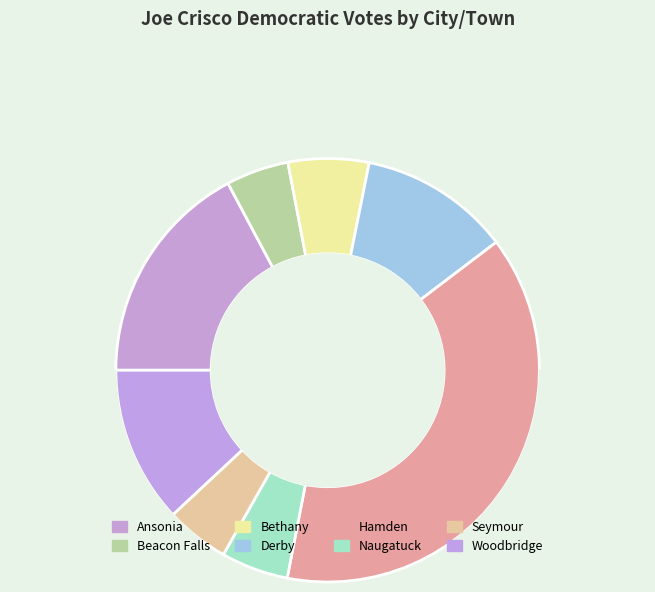

True or false: Beacon Falls accounts for 19% of the total.

False